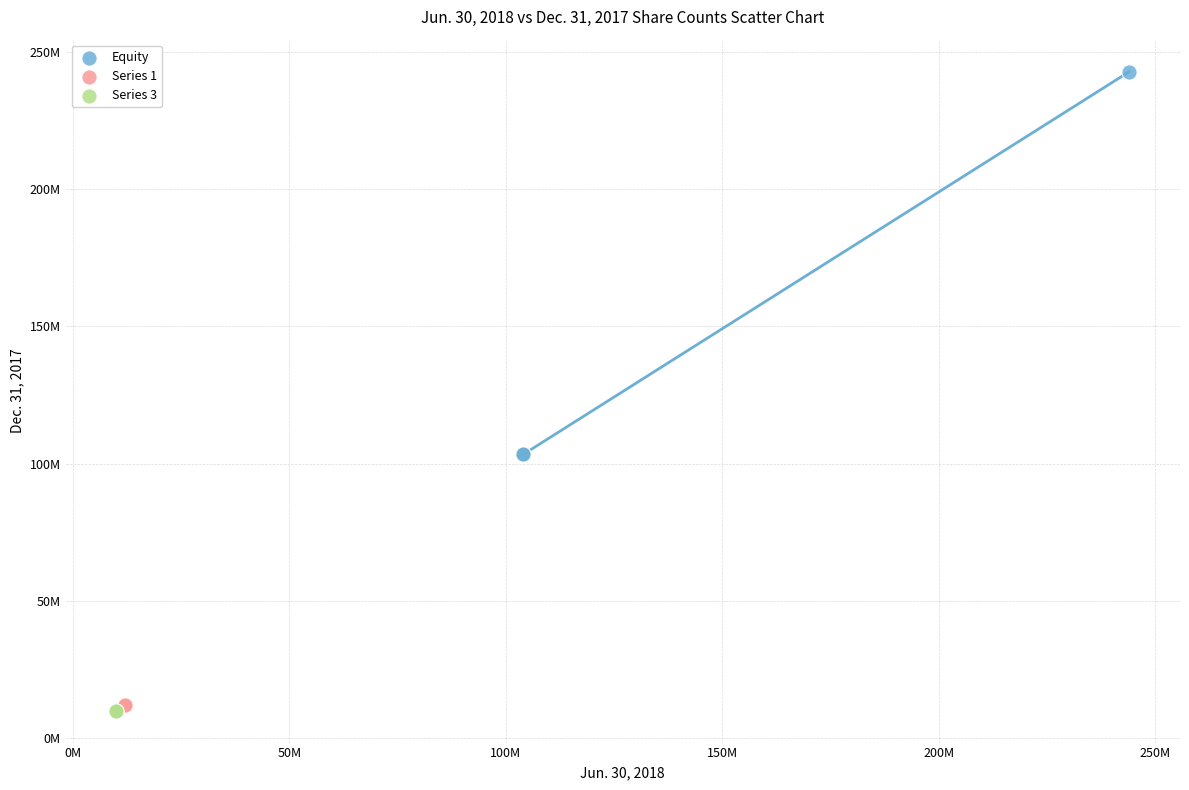

What are all the series names shown in the legend?

Equity, Series 1, Series 3